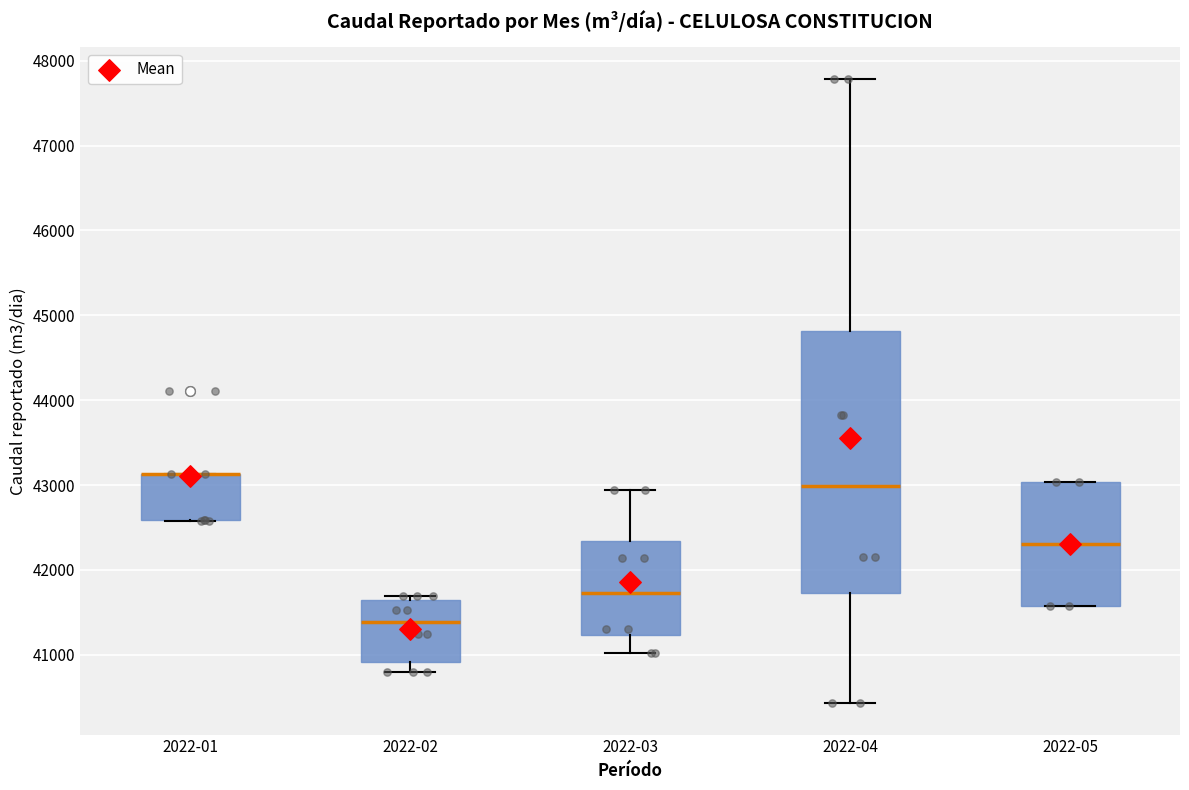

Reading left to right, transcribe this box plot: for each box, give where its median line is, the range the box spans, and where its two whiskers end, as read against the y-axis. The values are not printed on the chart, so give them approximately, as read against the axis.

2022-01: median 43100 (drawn on the box's upper edge), box 42600 to 43100, whiskers 42600 to 43100
2022-02: median 41400, box 40900 to 41700, whiskers 40800 to 41700 (just above the box's upper edge)
2022-03: median 41700, box 41200 to 42300, whiskers 41000 to 42900
2022-04: median 43000, box 41700 to 44800, whiskers 40400 to 47800
2022-05: median 42300, box 41600 to 43000, whiskers 41600 to 43000